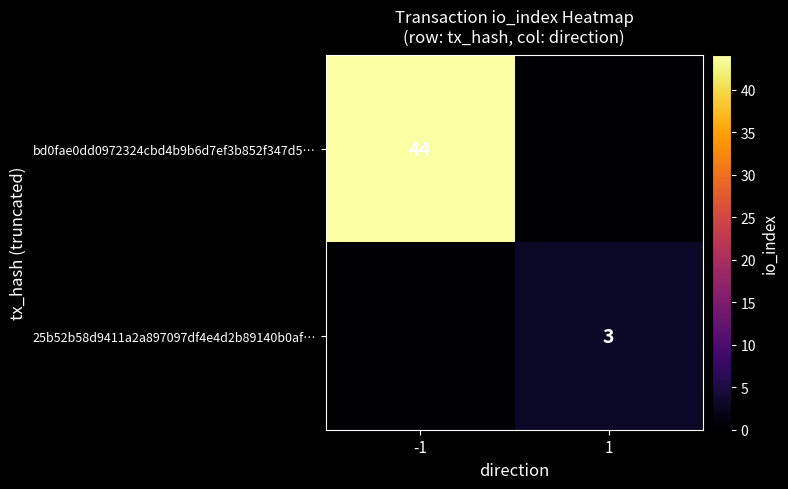

The bd0fae0dd0972324cbd4b9b6d7ef3b852f347d5… series shows 14 at -1. True or false?

False